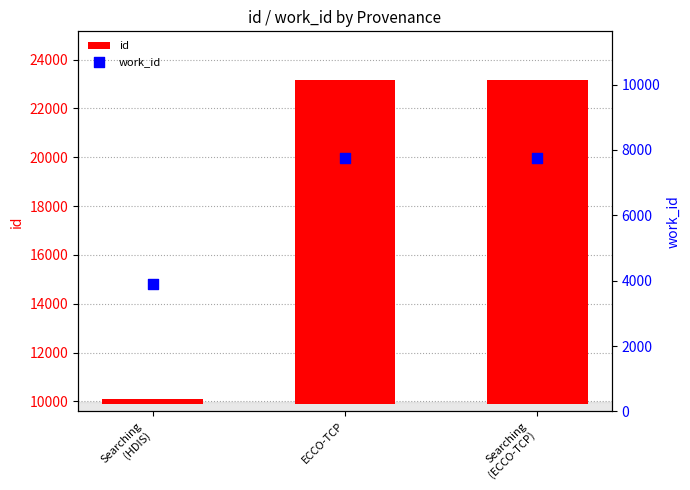

What are all the series names shown in the legend?

id, work_id